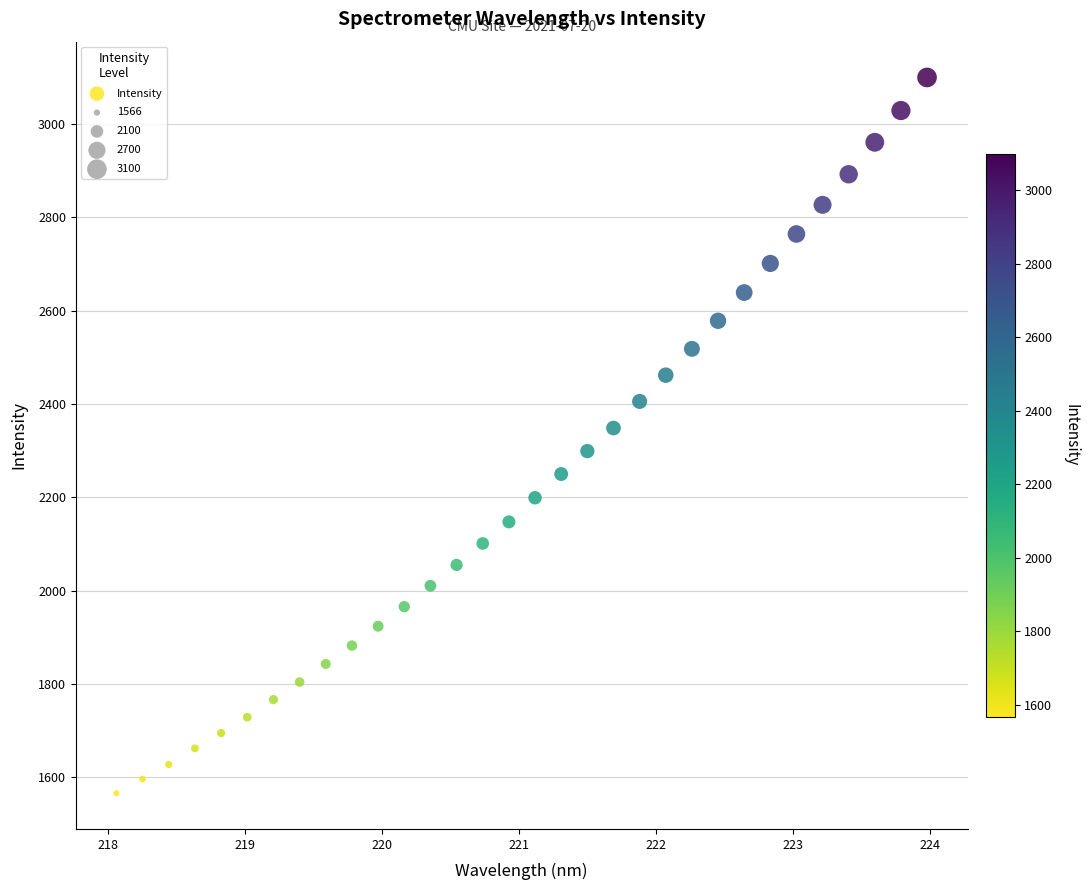

What is the range of X values (max minus min)?

5.9